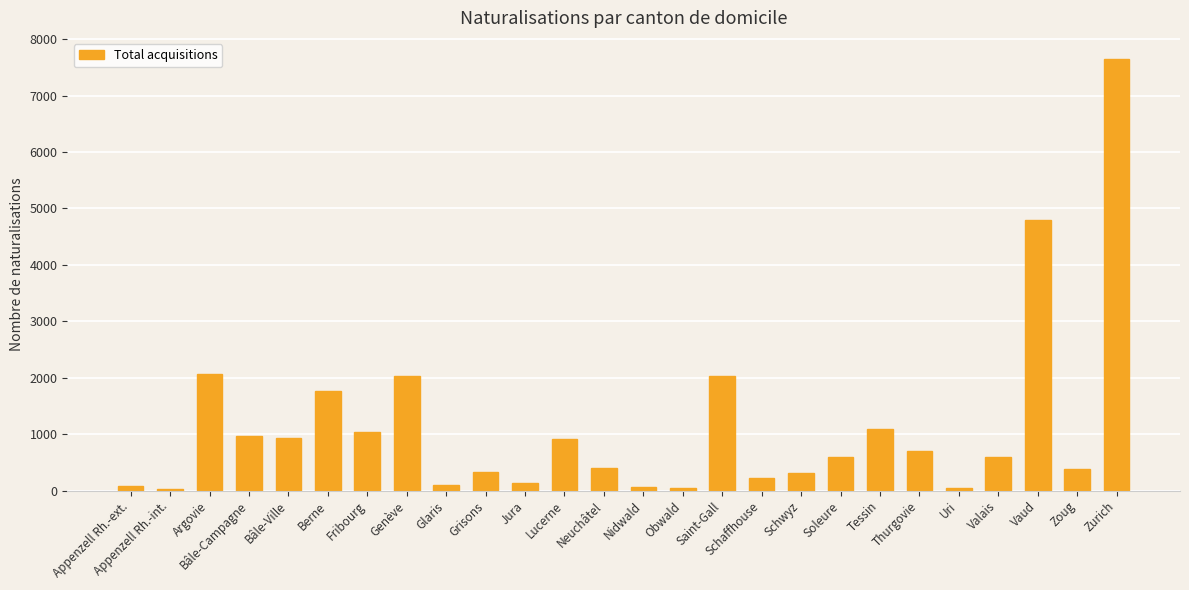

Which has a higher value, Valais or Schwyz?

Valais